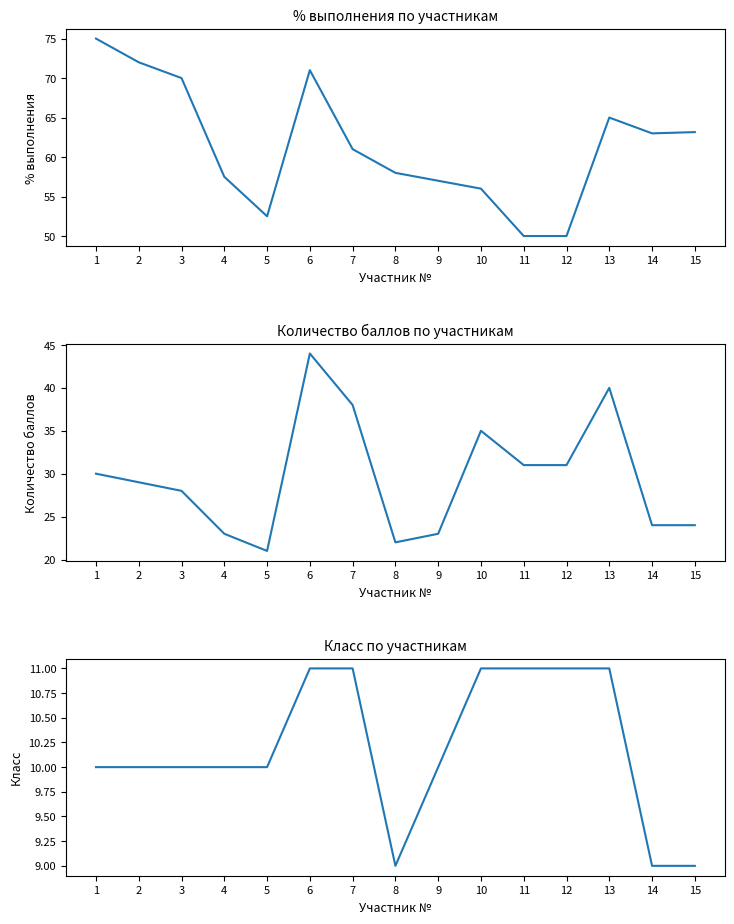

Reading left to right, list all the values displayed in this chart.

% выполнения: 1=75.0	2=72.0	3=70.0	4=57.5	5=52.5	6=71.0	7=61.0	8=58.0	9=57.0	10=56.0	11=50.0	12=50.0	13=65.0	14=63.0	15=63.2
Количество баллов: 1=30.0	2=29.0	3=28.0	4=23.0	5=21.0	6=44.0	7=38.0	8=22.0	9=23.0	10=35.0	11=31.0	12=31.0	13=40.0	14=24.0	15=24.0
Класс: 1=10.0	2=10.0	3=10.0	4=10.0	5=10.0	6=11.0	7=11.0	8=9.0	9=10.0	10=11.0	11=11.0	12=11.0	13=11.0	14=9.0	15=9.0